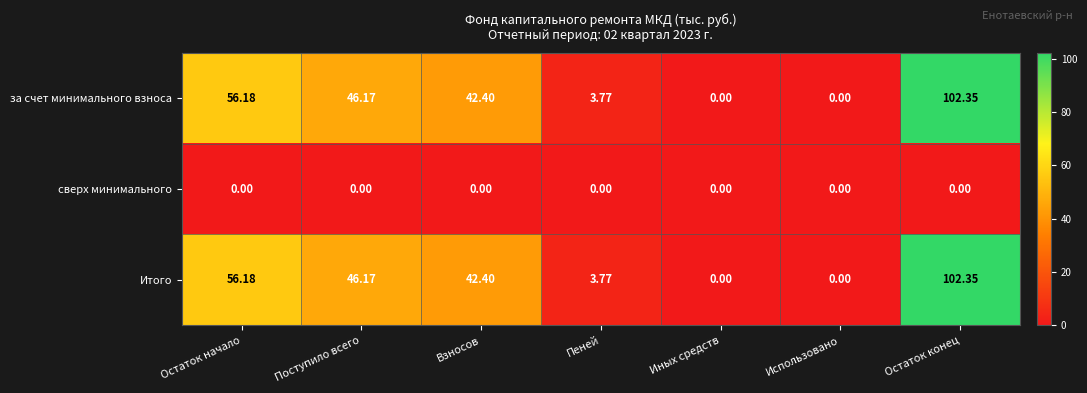

At which label does Итого reach its peak?

Остаток конец